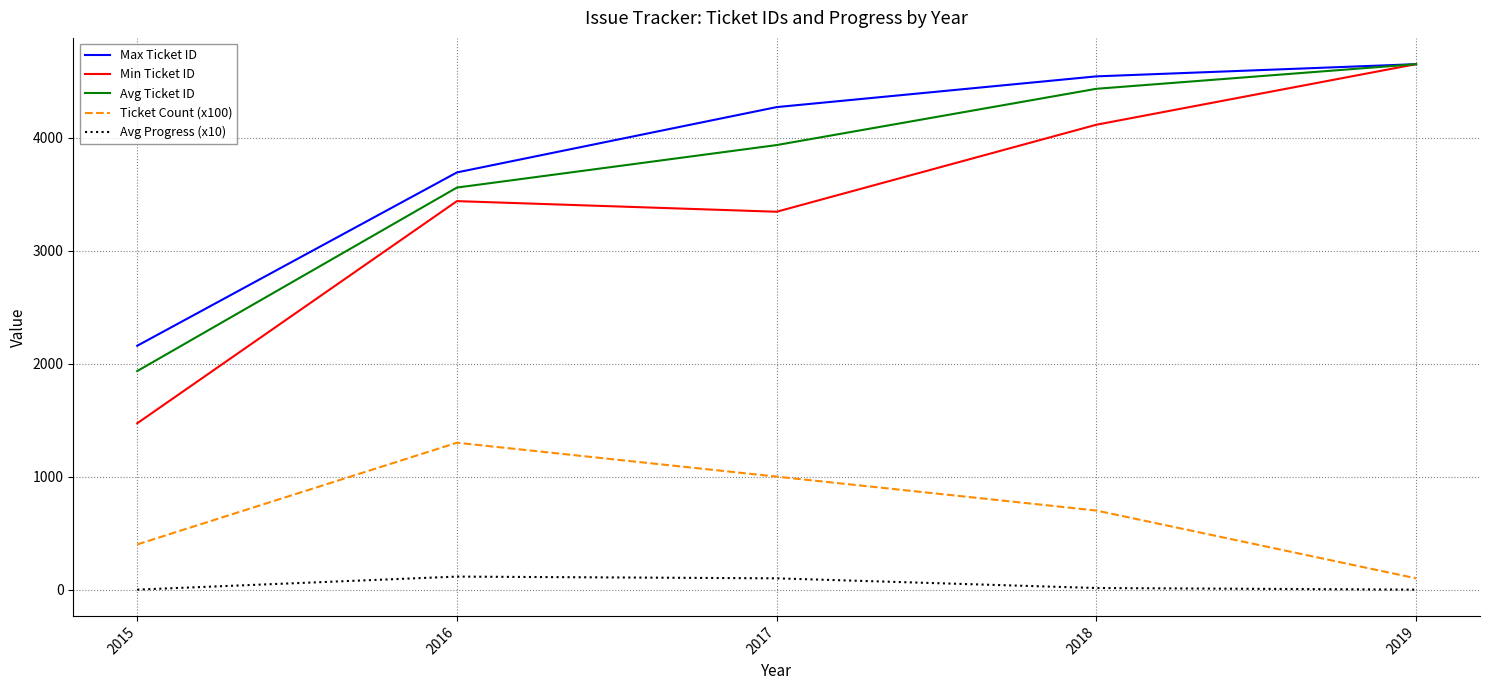

What is the spread (max minus min) of values at 2019?

4650.0